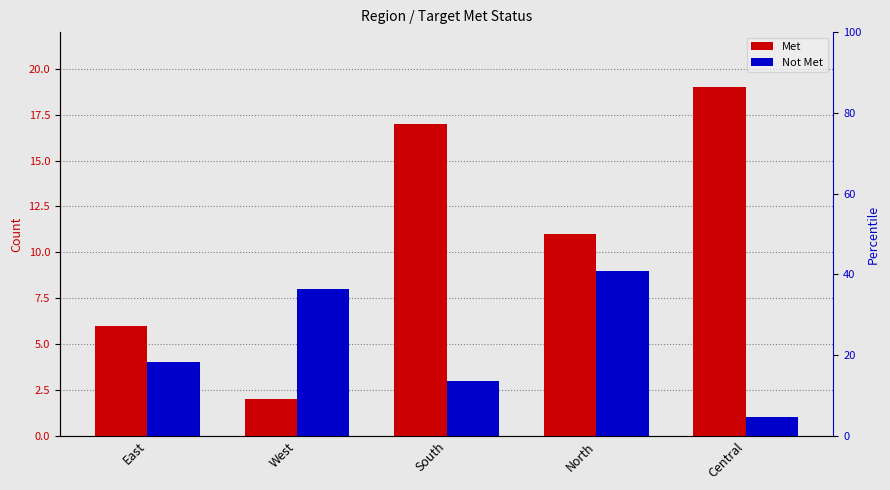

Between South and East, which is larger?

South